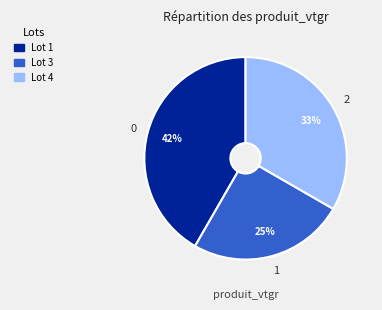

Approximately how many times larger is the value at Lot 4 compared to Lot 1?

0.8